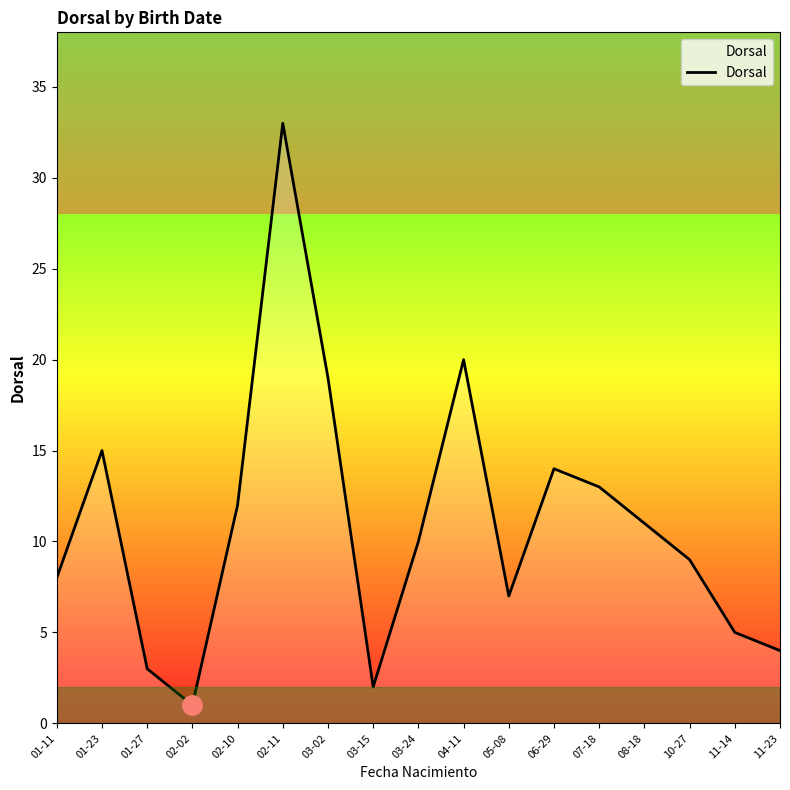

What is the sum of the values at 01-11 and 01-23?

23